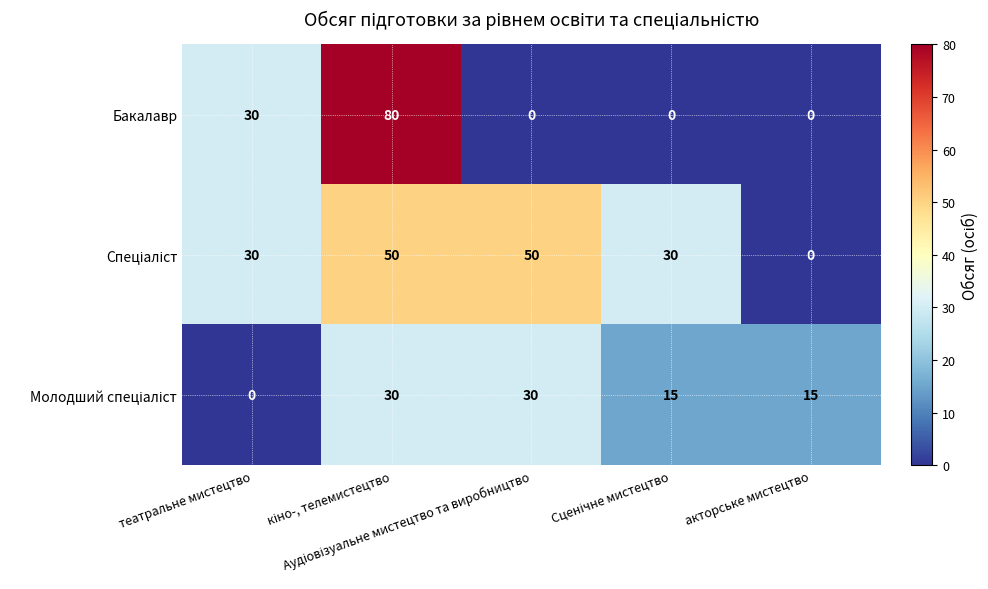

What is the average value of the Бакалавр series?

22